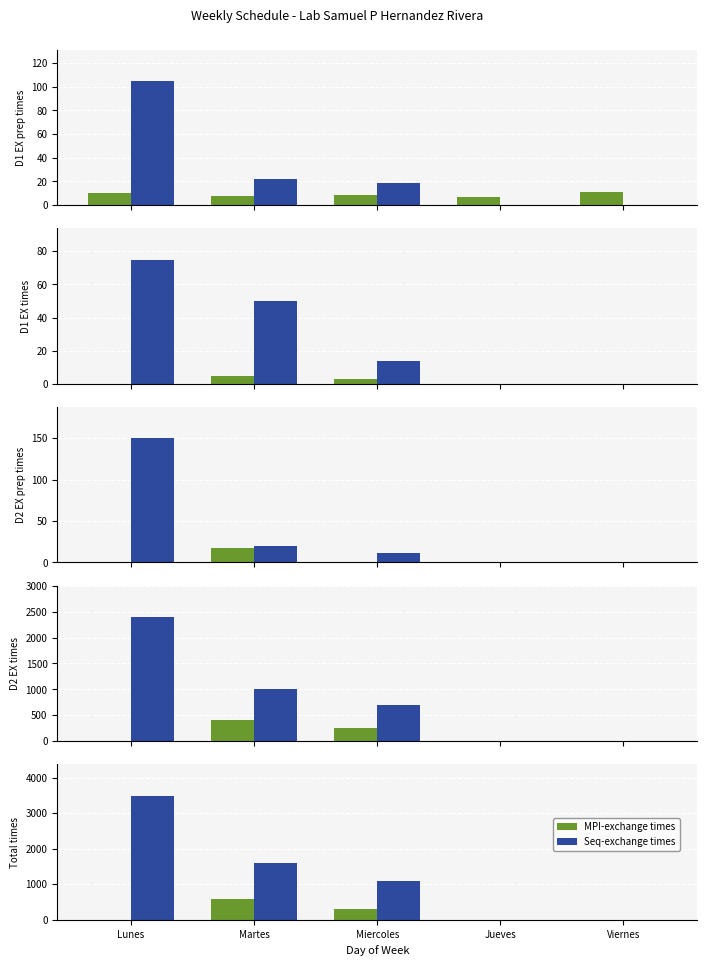

List the labels in order of Seq-exchange times value, smallest first.

Jueves, Viernes, Miercoles, Martes, Lunes